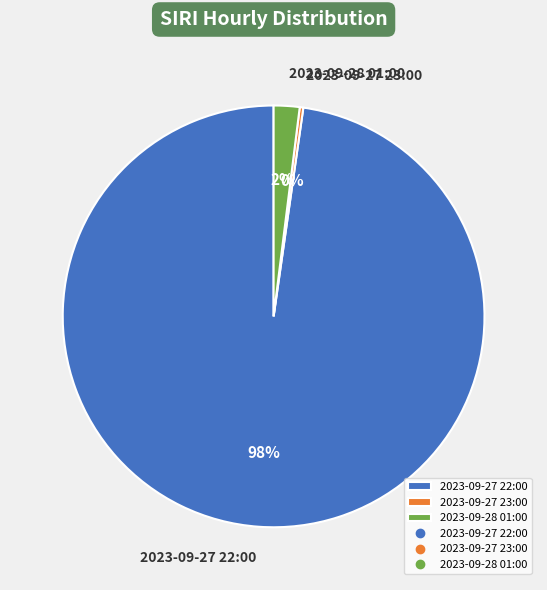

Do 2023-09-28 01:00 and 2023-09-27 22:00 together represent more than half of the pie?

Yes